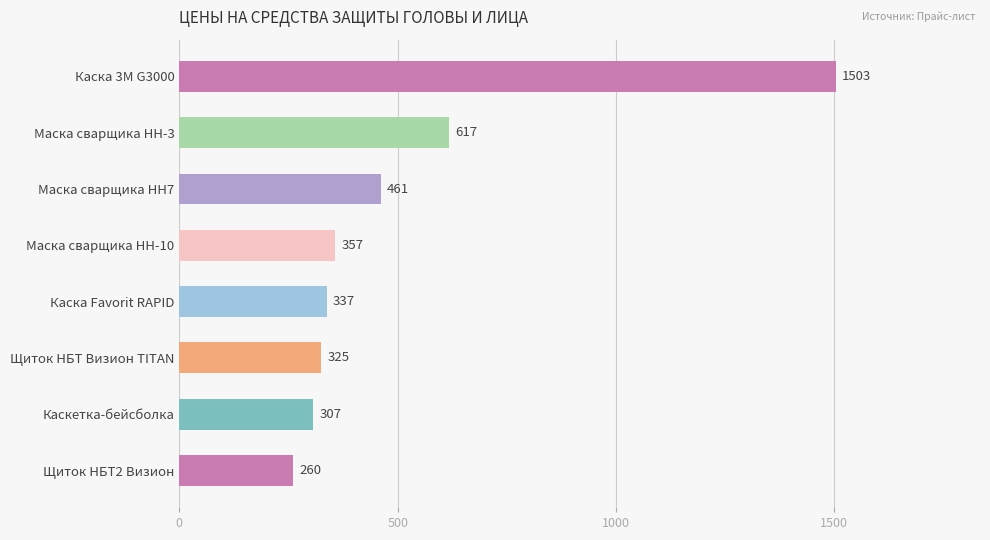

Which category has the highest value across all series?

Каска 3М G3000